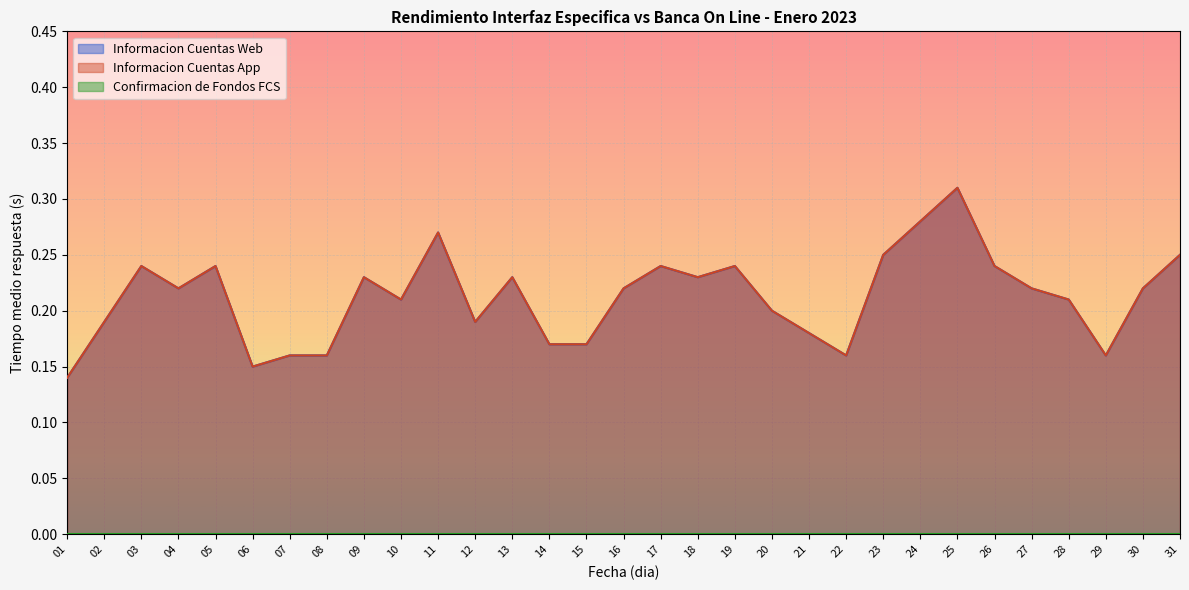

Is it true that Informacion Cuentas Web equals 0.2 at 26?

True